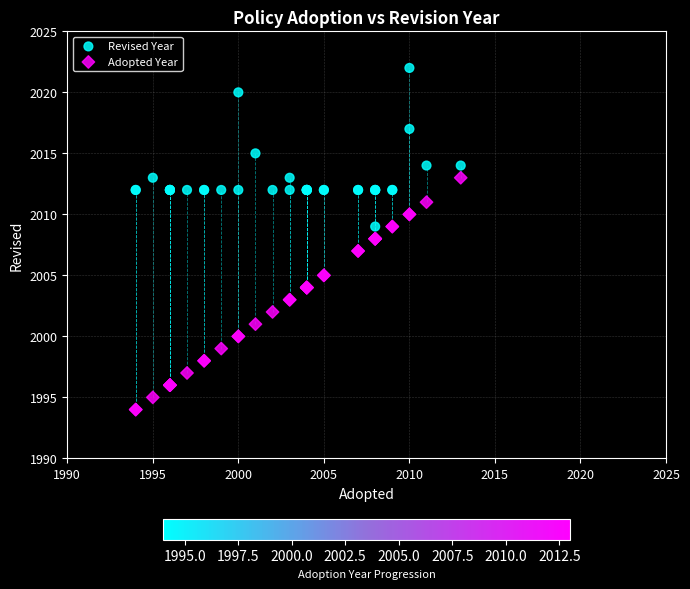

Which series has the largest Y range (max minus min)?

Adopted Year